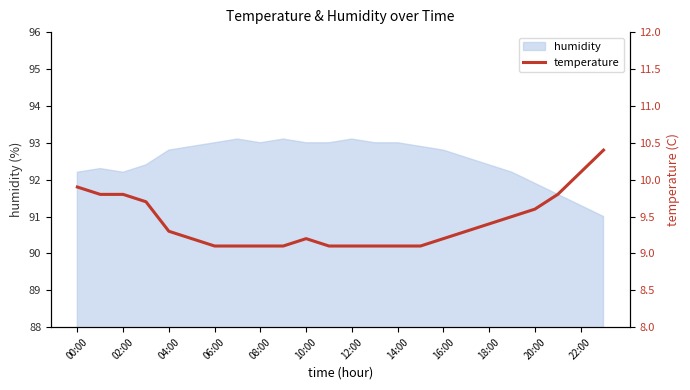

What is the minimum value for humidity?

91.0